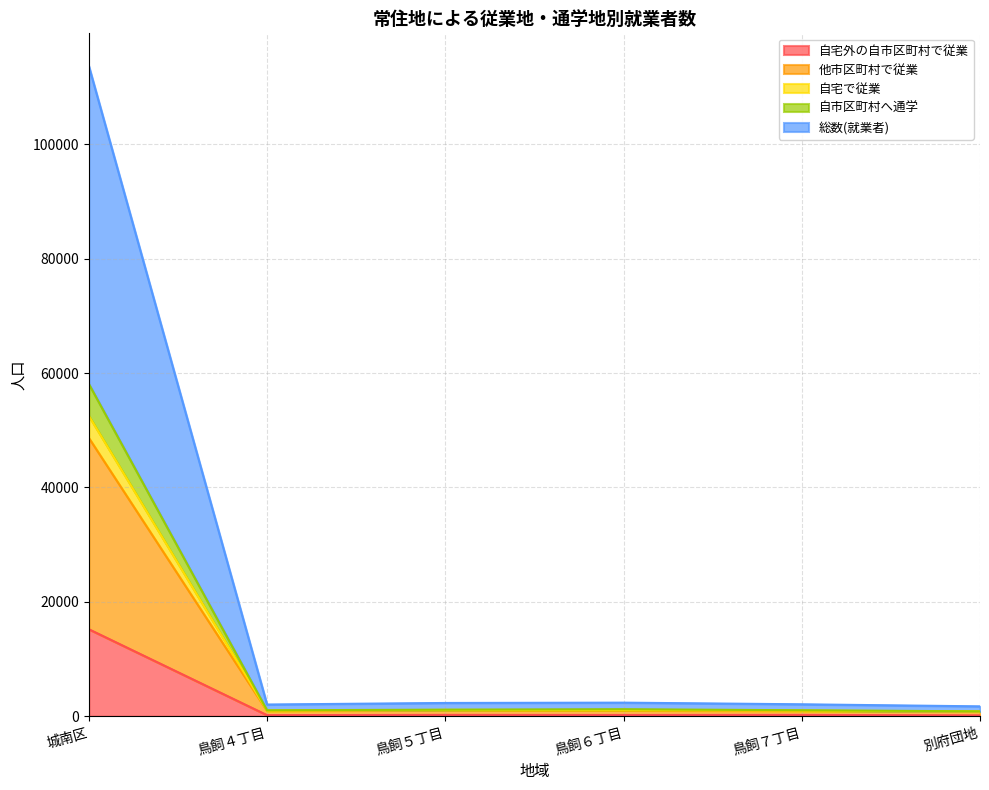

True or false: 総数(就業者) and 自市区町村へ通学 intersect in this chart.

False